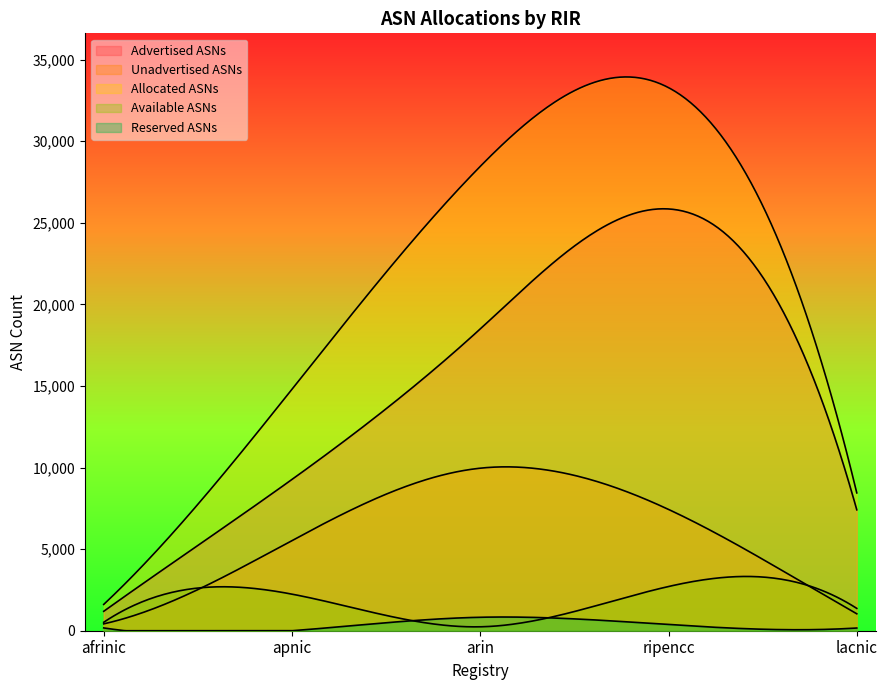

What is the difference between the maximum and minimum values in the Advertised ASNs series?

24661